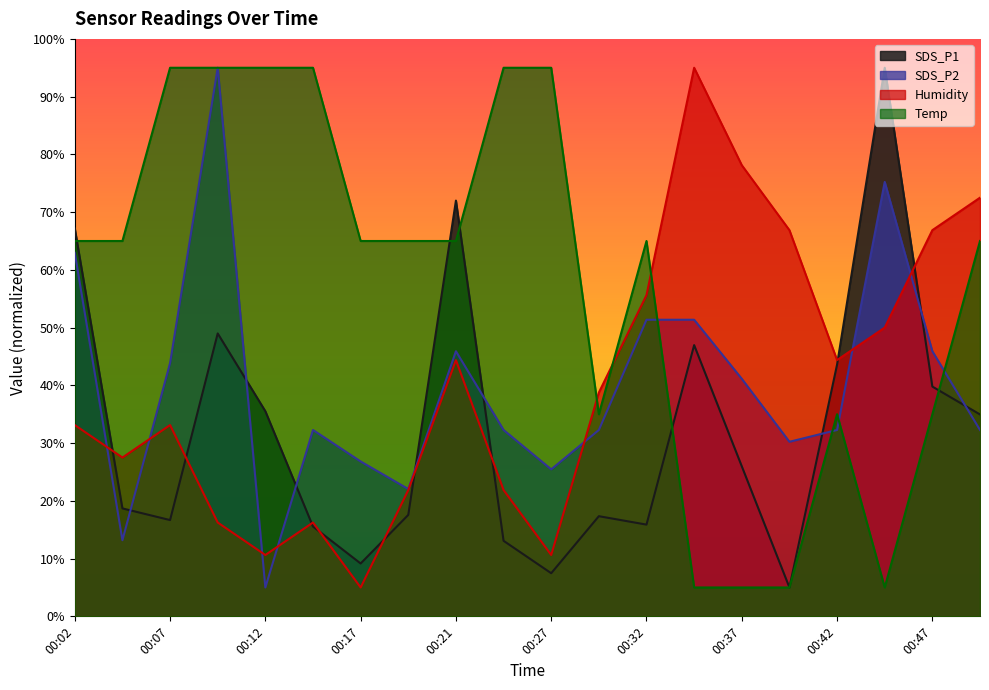

What is the total value across all series at 00:12?

146.1